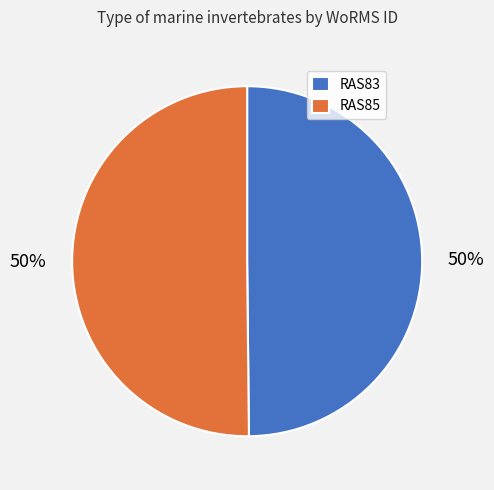

To the nearest percent, what is the combined percentage of RAS83 and RAS85?

100%